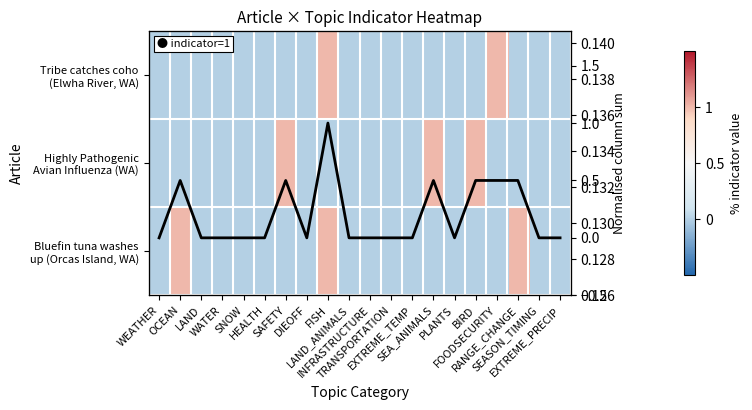

What is the difference between the Column sum profile values at OCEAN and EXTREME_TEMP?

0.5